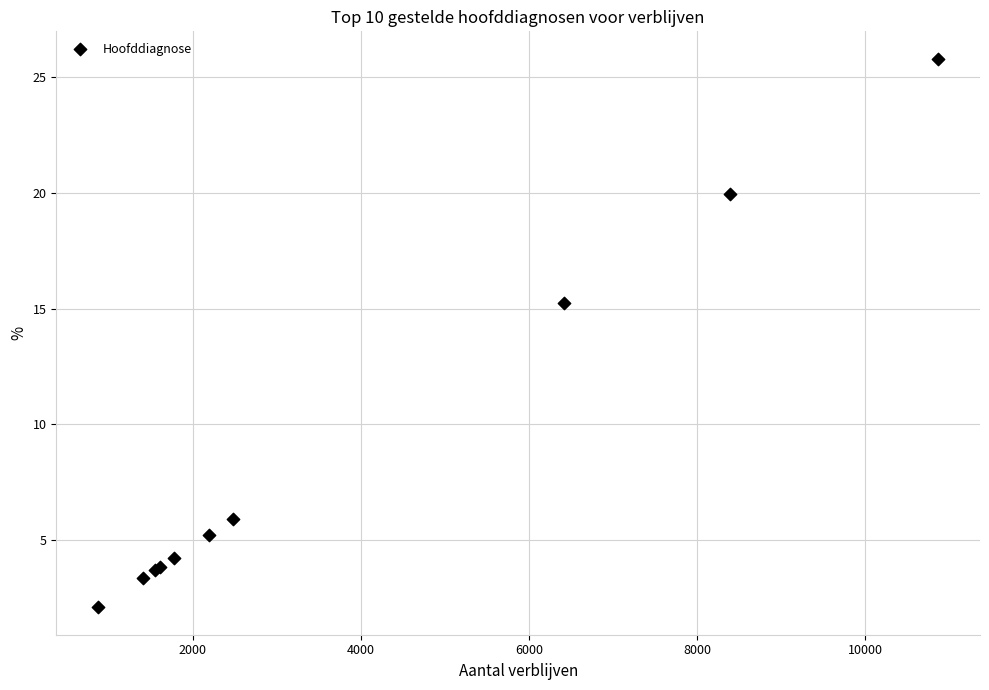

What Y value in the scatter plot is closest to 13?

15.2